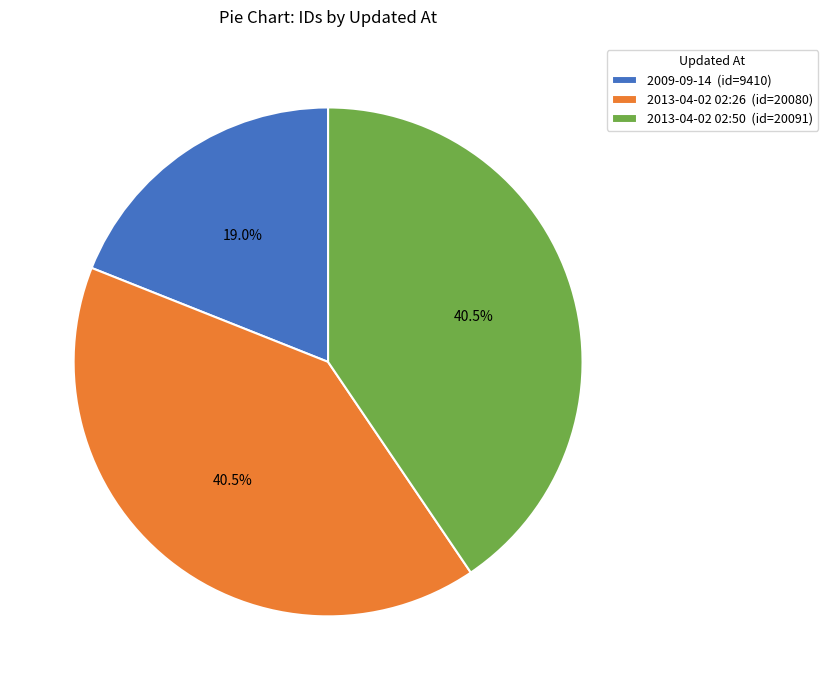

What percentage do 2009-09-14 and 2013-04-02 02:26 together represent?

59.5%